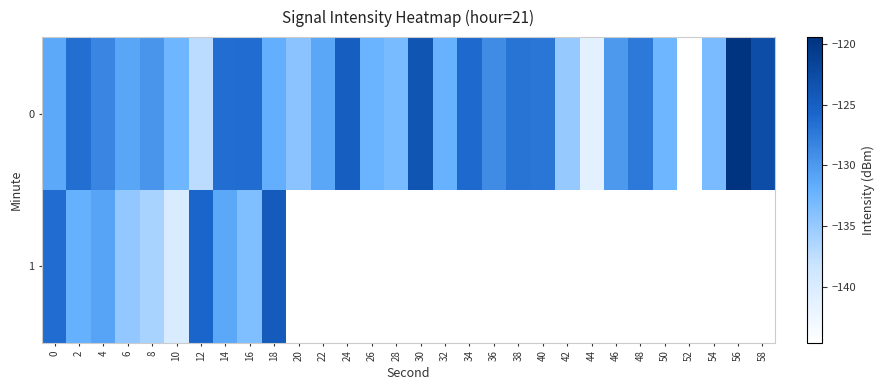

List the labels in order of 1 value, smallest first.

10, 8, 6, 16, 2, 14, 4, 0, 12, 18, 20, 22, 24, 26, 28, 30, 32, 34, 36, 38, 40, 42, 44, 46, 48, 50, 52, 54, 56, 58